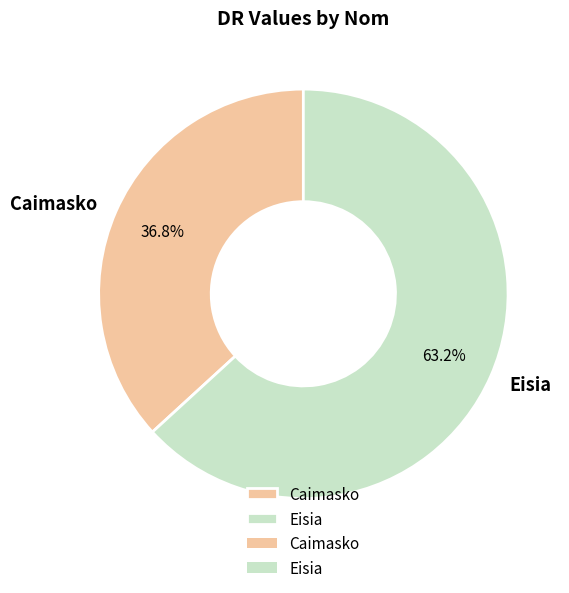

How many slices are in this pie chart?

2